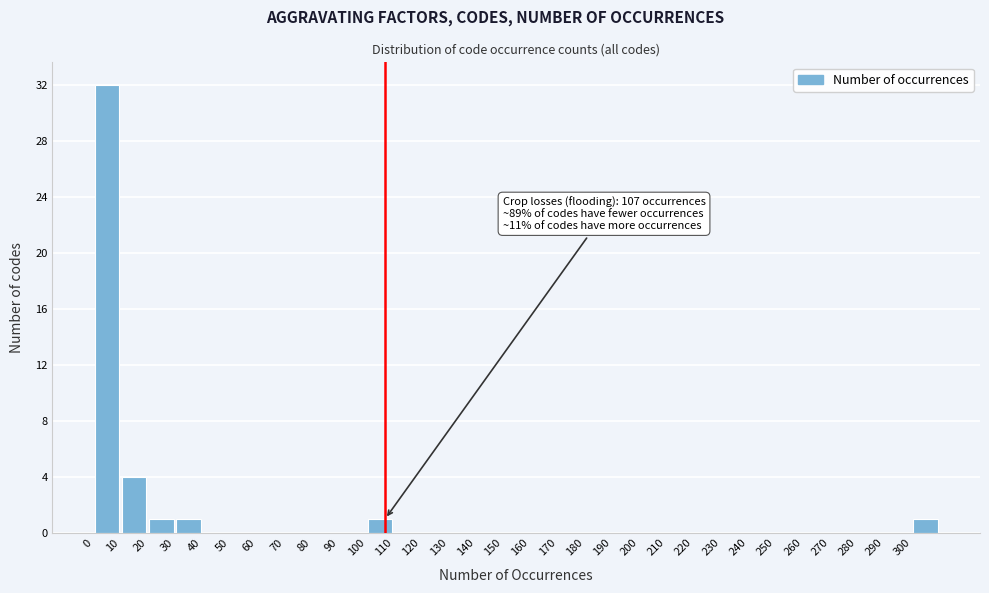

Which range on the x-axis has the tallest bar?

0 to 10